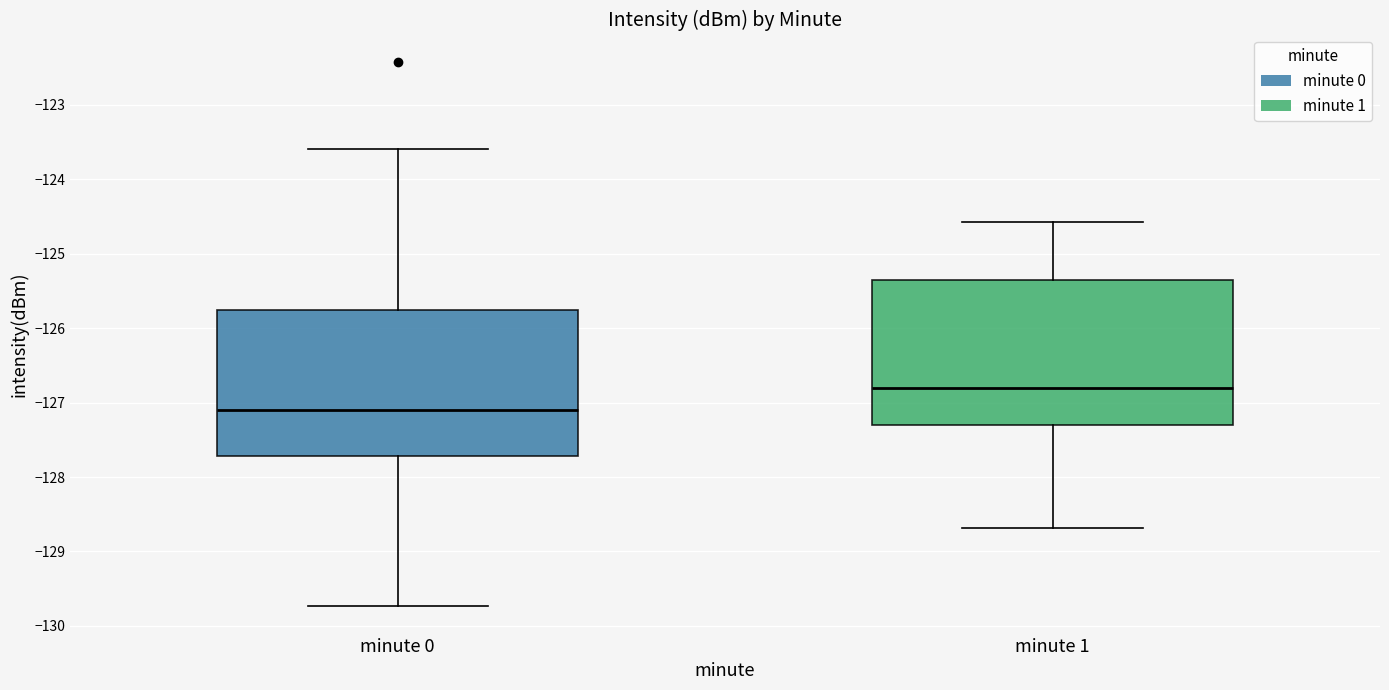

Where does the lower whisker of the box for minute 1 end on the y-axis? The values are not printed on the chart, so give them approximately, as read against the axis.

-128.7